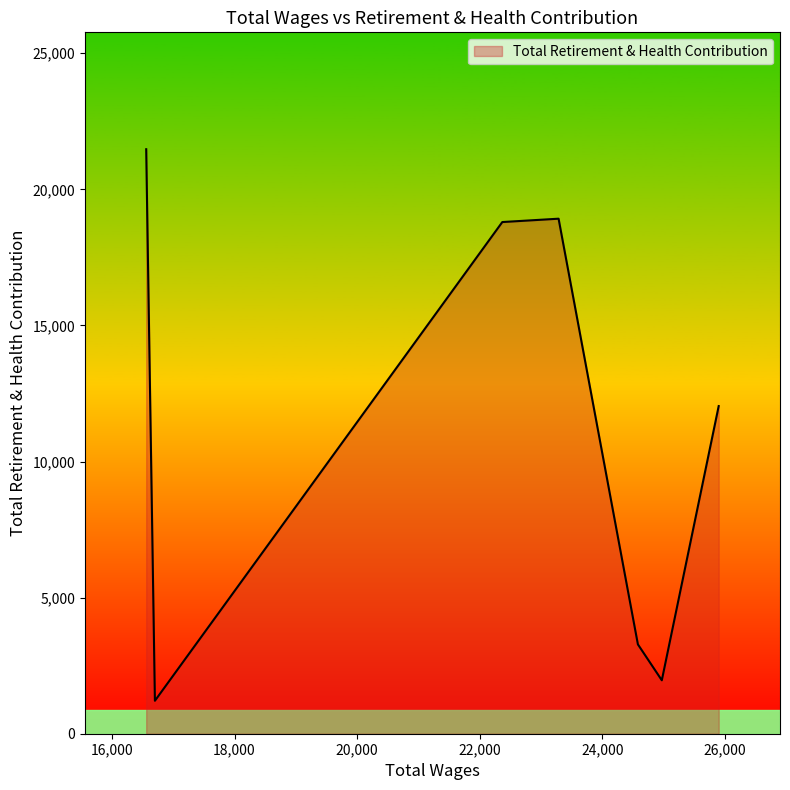

What is the difference between the maximum and minimum values?

20262